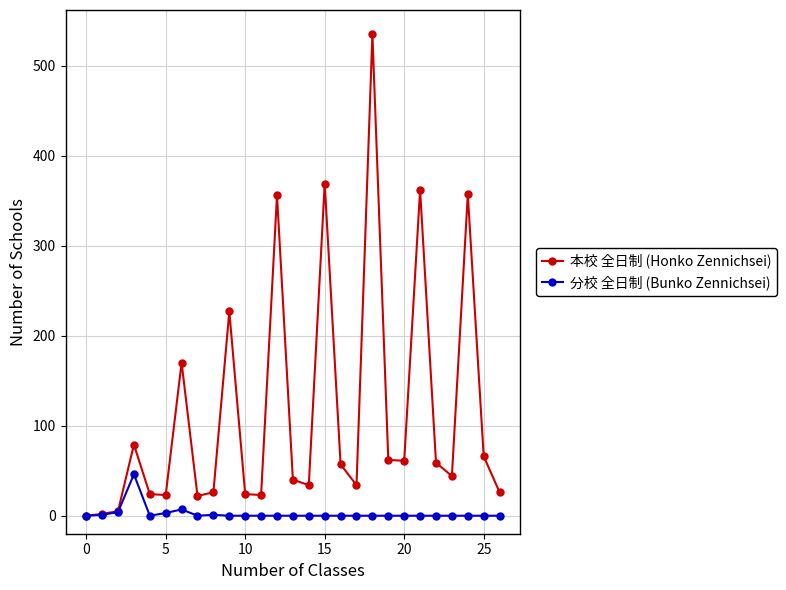

True or false: 分校 全日制 (Bunko Zennichsei) has more than 0 interior local peaks.

True